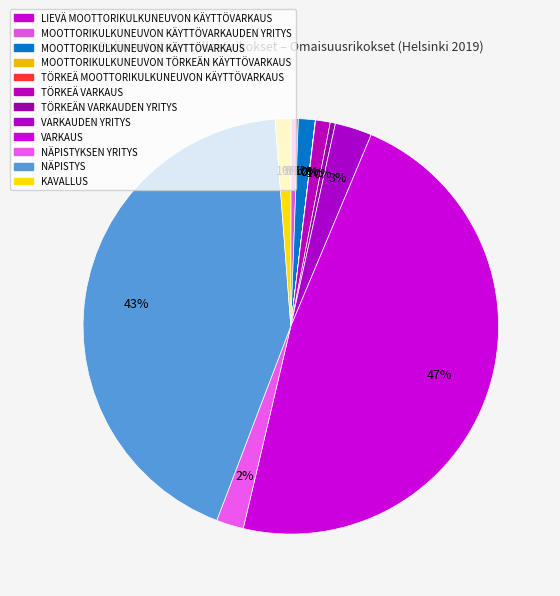

True or false: KAVALLUS accounts for 1% of the total.

True